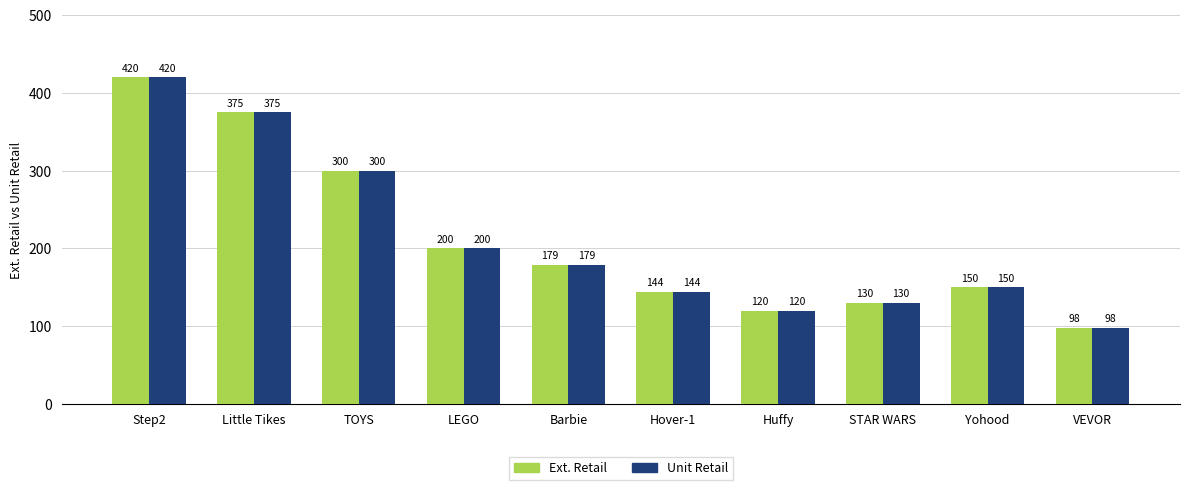

Which category has the lowest value in the Unit Retail series?

VEVOR